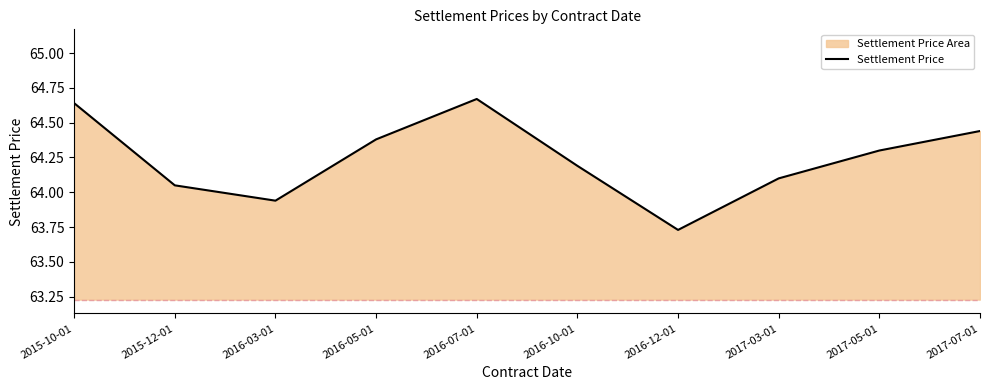

What is the value of the 6th point from the left?

64.2